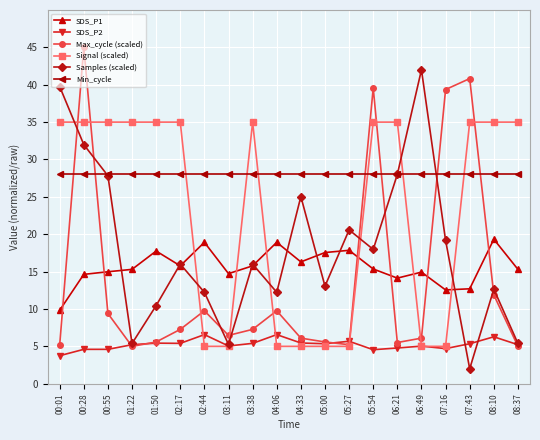

Which series ends up on top after the final intersection of Samples (scaled) and Signal (scaled)?

Signal (scaled)